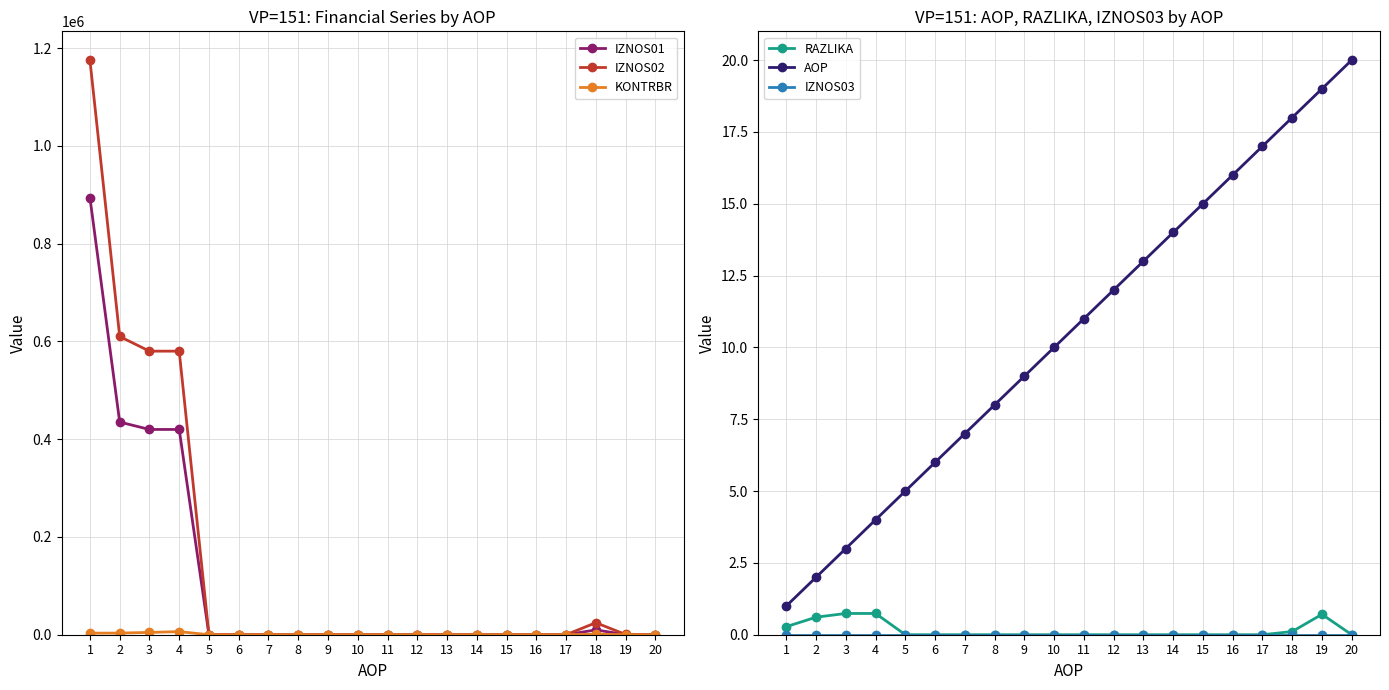

What is the difference between the AOP values at 16 and 18?

2.0